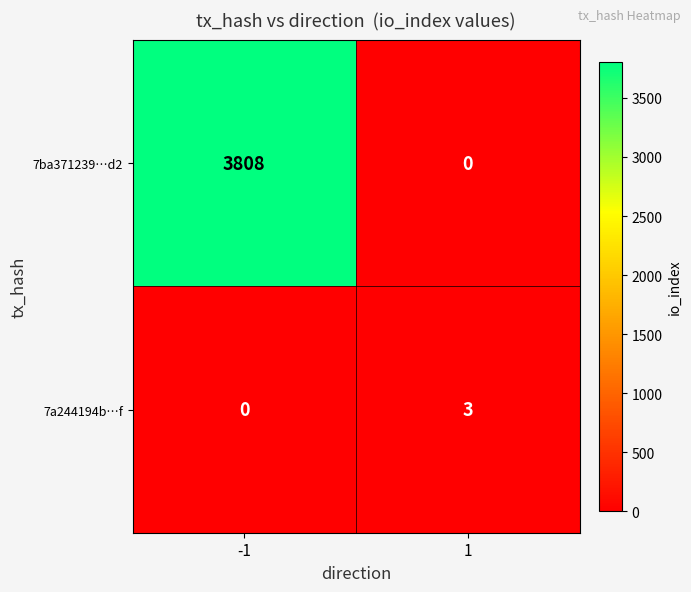

At 1, list the series in order from largest to smallest.

7a244194b…f, 7ba371239…d2